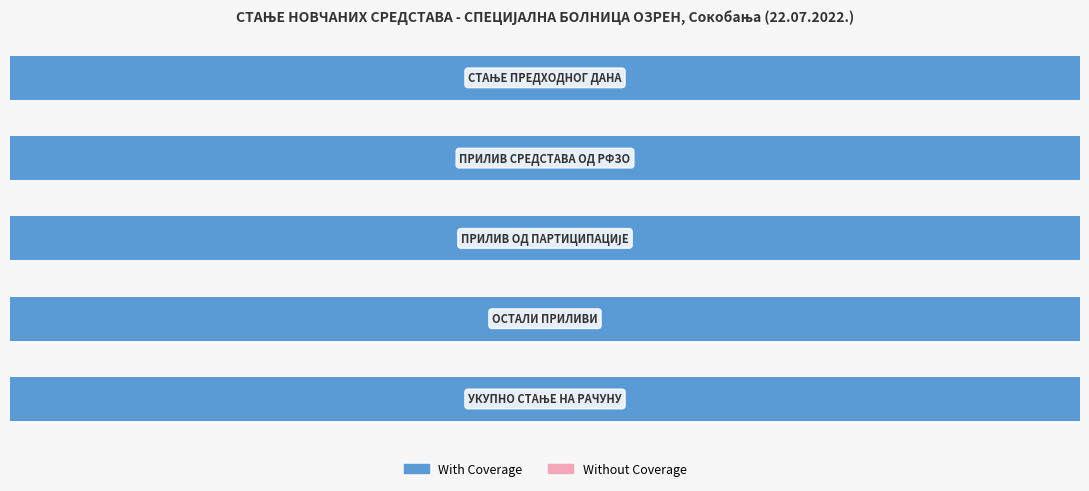

The value of Without Coverage at ПРИЛИВ ОД ПАРТИЦИПАЦИЈЕ is 0.0. True or false?

True